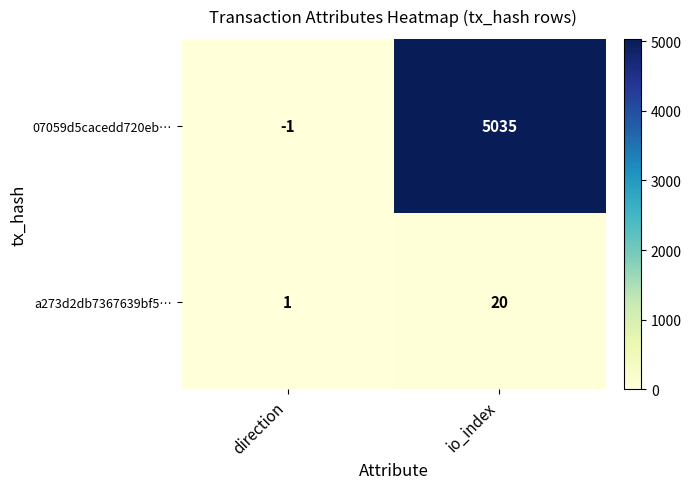

What is the sum of all a273d2db7367639bf5… values?

21